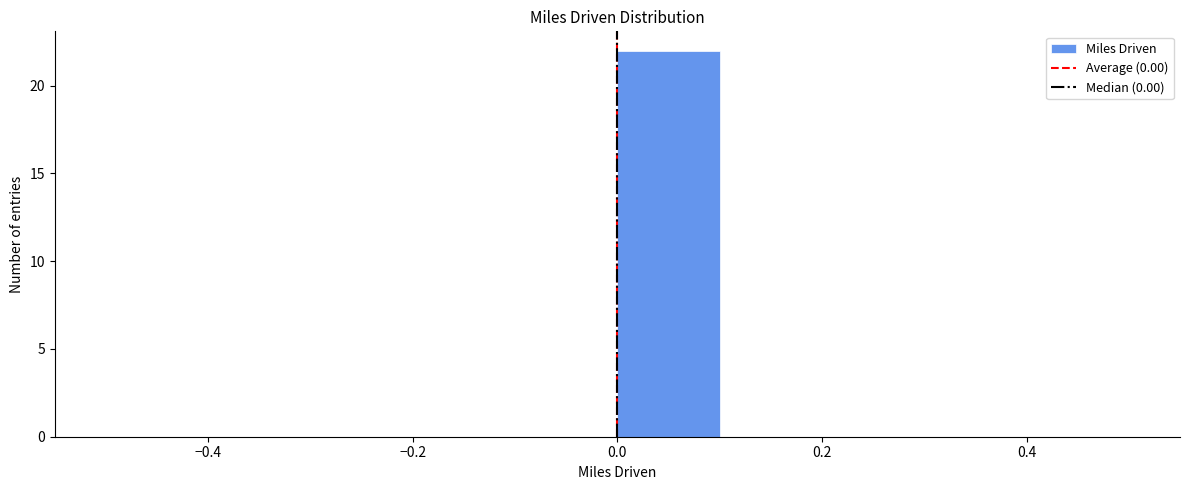

Which range on the x-axis has the tallest bar?

0.0 to 0.1